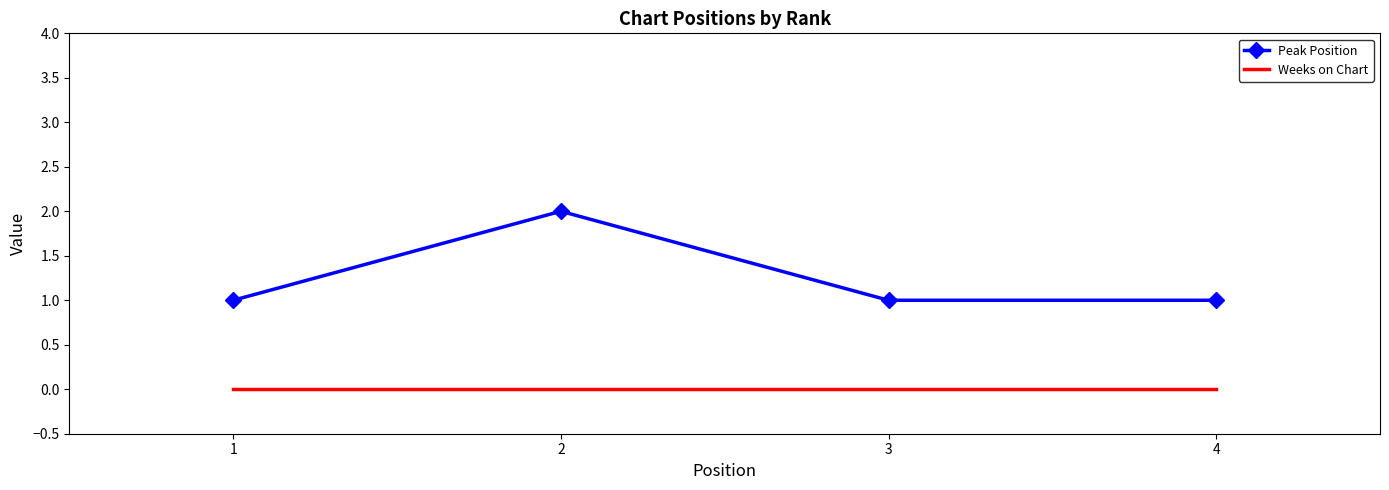

At which category is the sum across all series the highest?

2